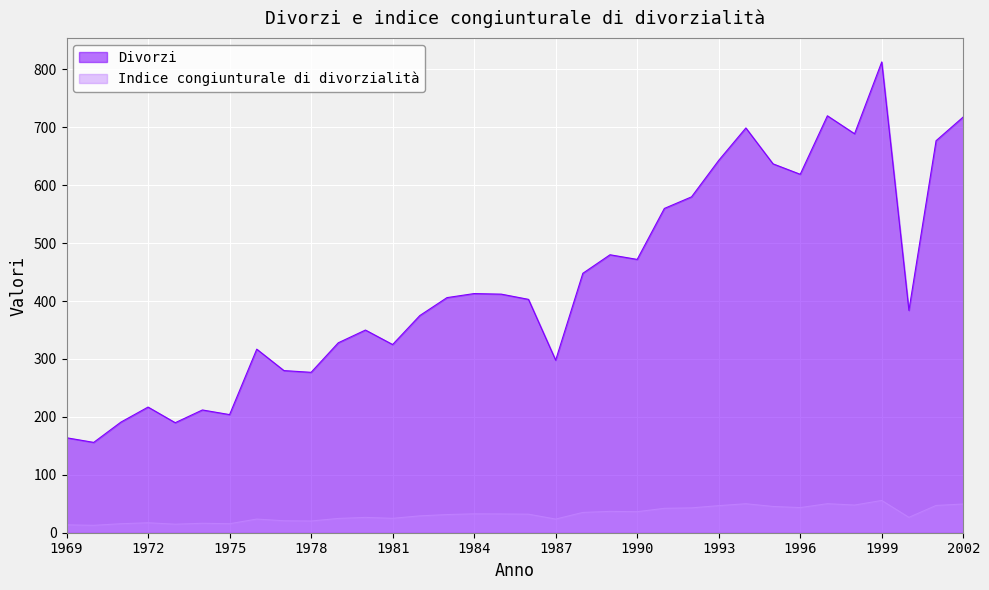

Where does the Indice congiunturale di divorzialità series first go above 32?

1984